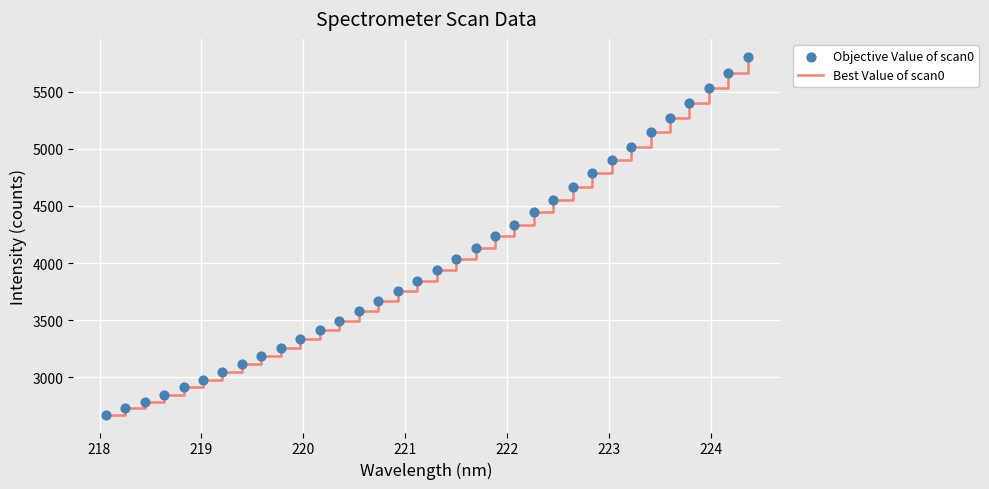

What is the smallest value displayed?

2673.1